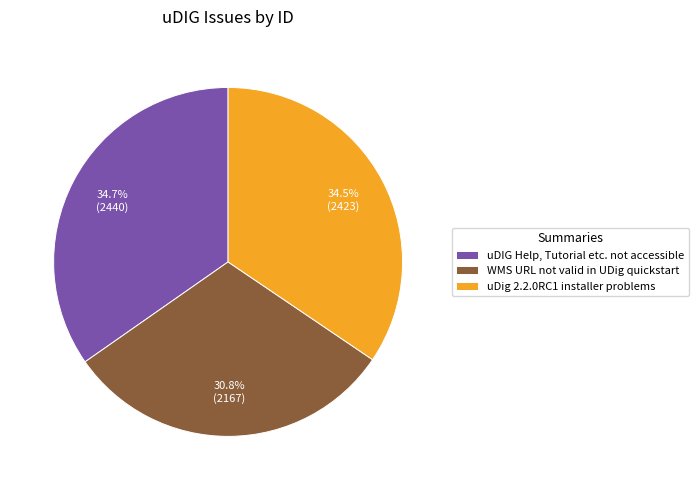

To the nearest percent, what is the average slice percentage?

33%